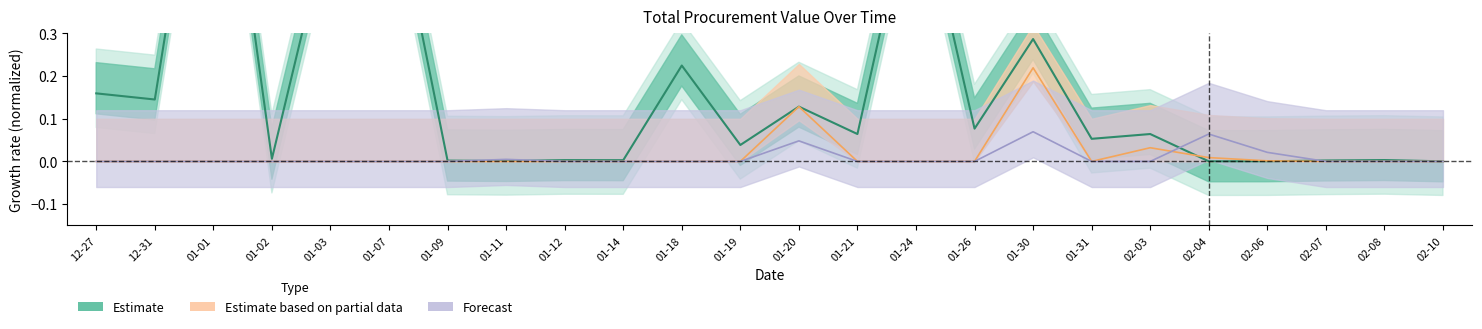

How many data points in Forecast are above 0?

5